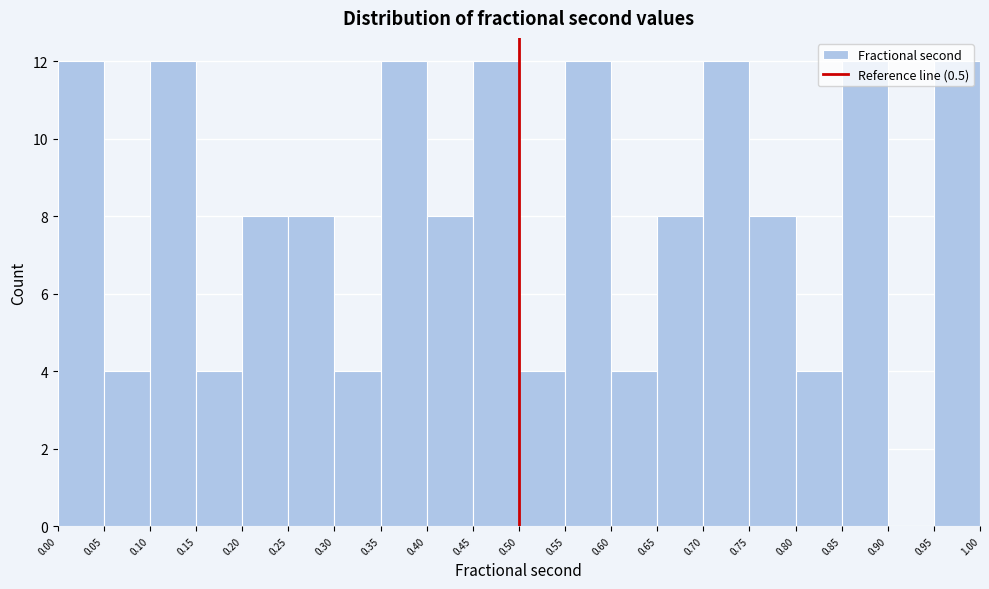

Reading left to right, list every bar in this chart as the range it spans on the x-axis followed by its height. The values are not printed on the chart, so give them approximately, as read against the axis.

0.00 to 0.05: 12
0.05 to 0.10: 4
0.10 to 0.15: 12
0.15 to 0.20: 4
0.20 to 0.25: 8
0.25 to 0.30: 8
0.30 to 0.35: 4
0.35 to 0.40: 12
0.40 to 0.45: 8
0.45 to 0.50: 12
0.50 to 0.55: 4
0.55 to 0.60: 12
0.60 to 0.65: 4
0.65 to 0.70: 8
0.70 to 0.75: 12
0.75 to 0.80: 8
0.80 to 0.85: 4
0.85 to 0.90: 12
0.90 to 0.95: 0
0.95 to 1.00: 12